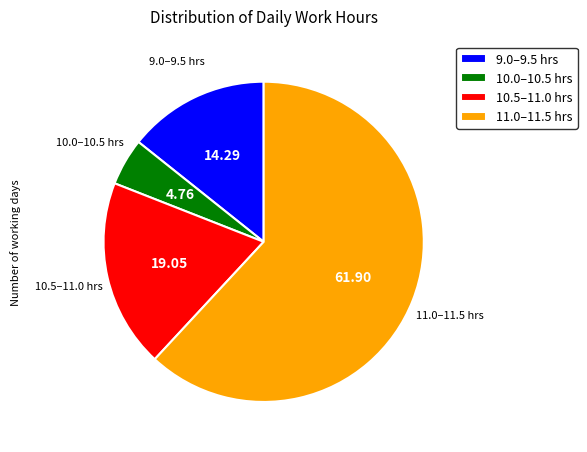

Which has a higher value, 10.0–10.5 hrs or 10.5–11.0 hrs?

10.5–11.0 hrs